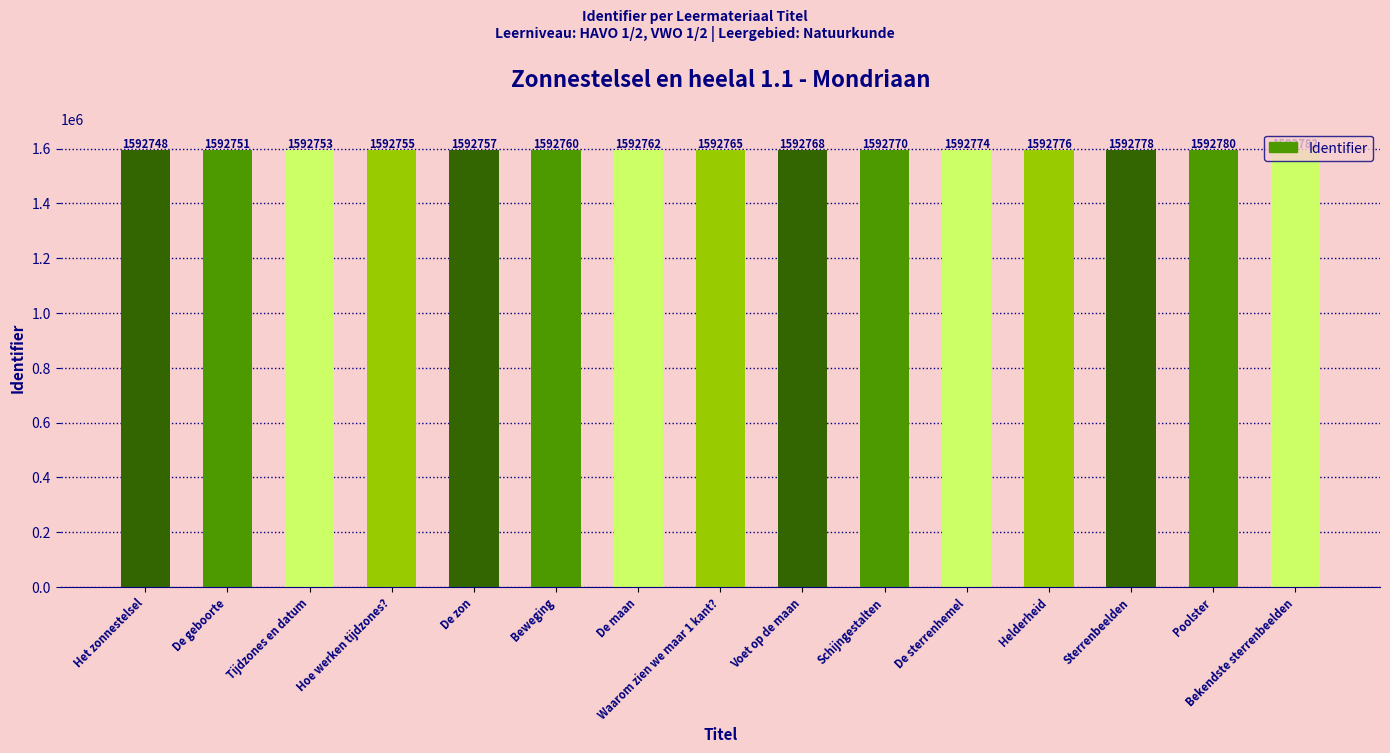

What value does the data have at De zon, to the nearest 5?

1592755